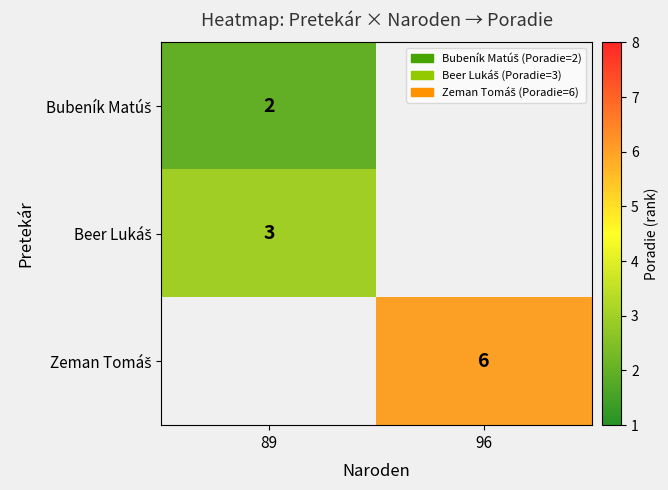

Which label corresponds to the largest value in the chart?

96